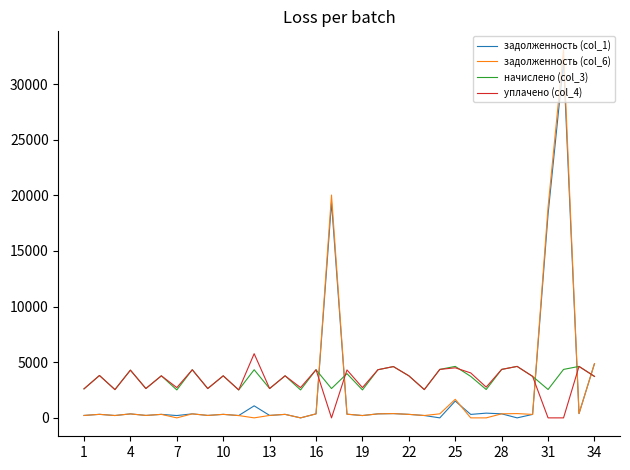

Is this an area chart (filled region under the line)?

No